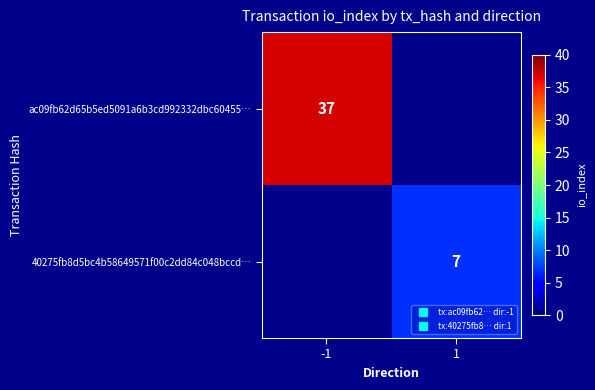

How many positive values does the 40275fb8d5bc4b58649571f00c2dd84c048bccd… series have?

1